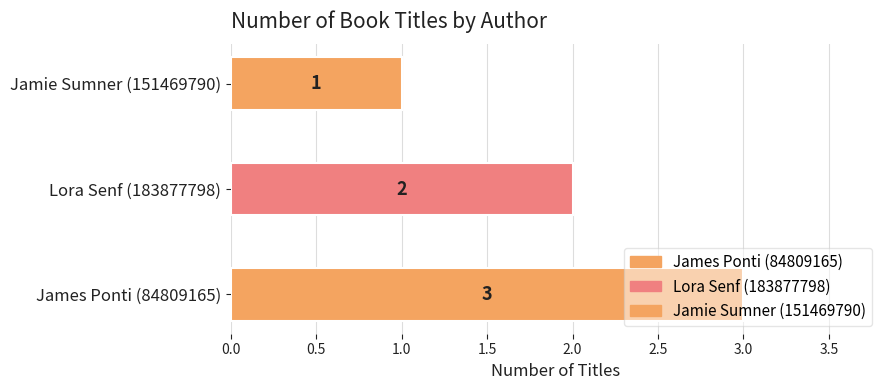

Which has a higher value, Lora Senf (183877798) or Jamie Sumner (151469790)?

Lora Senf (183877798)